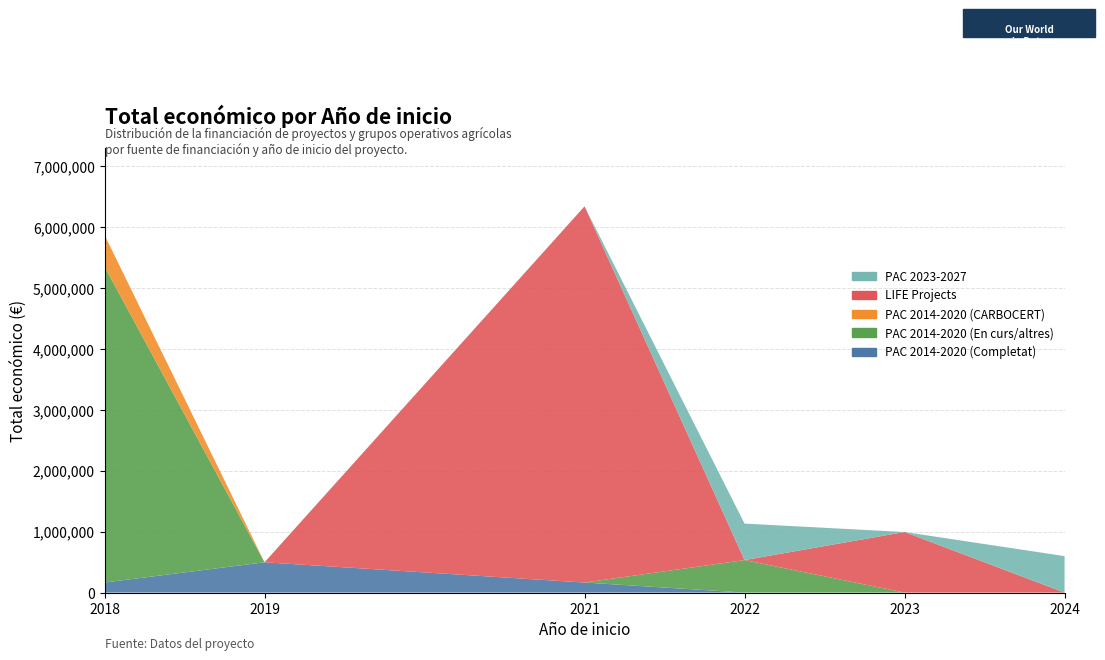

Reading left to right, what are all the values shown in this chart?

PAC 2014-2020 (Completat): 2018=164980	2019=497242	2021=164925	2022=0	2023=0	2024=0
PAC 2014-2020 (En curs/altres): 2018=5187255	2019=0	2021=0	2022=533449	2023=0	2024=0
PAC 2014-2020 (CARBOCERT): 2018=517432	2019=0	2021=0	2022=0	2023=0	2024=0
LIFE Projects: 2018=0	2019=0	2021=6174645	2022=0	2023=994195	2024=0
PAC 2023-2027: 2018=0	2019=0	2021=0	2022=598672	2023=0	2024=598609